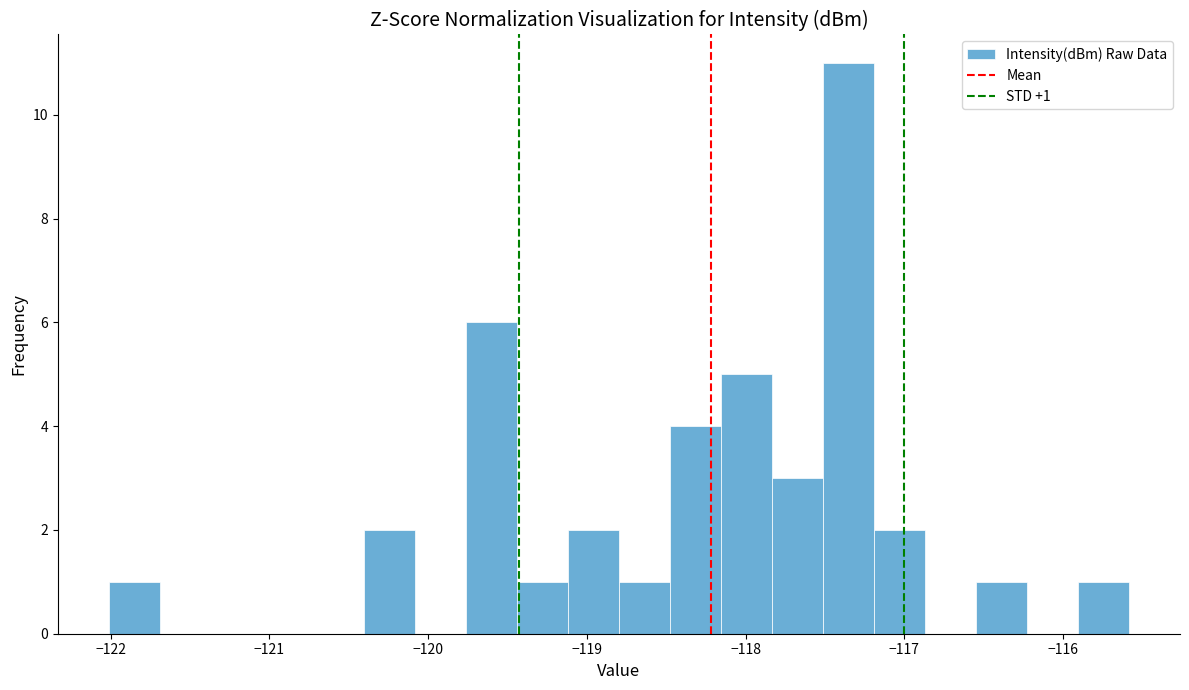

Around what value on the x-axis is the tallest bar? Give the approximate position of its centre, as read against the axis.

-117.4